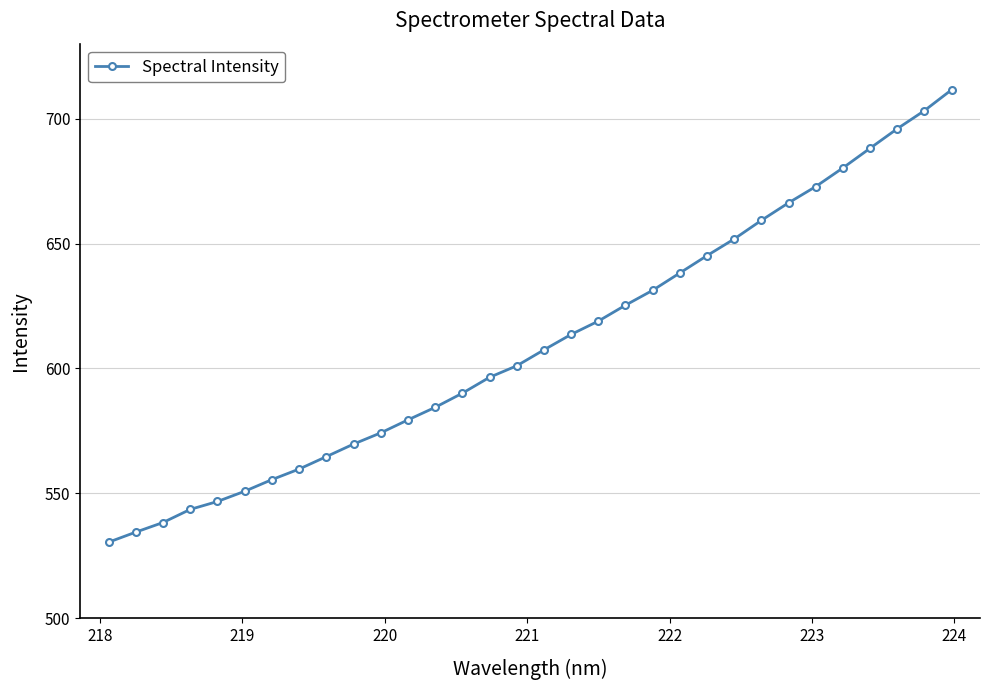

What is the value of the 13th point from the left?

584.4